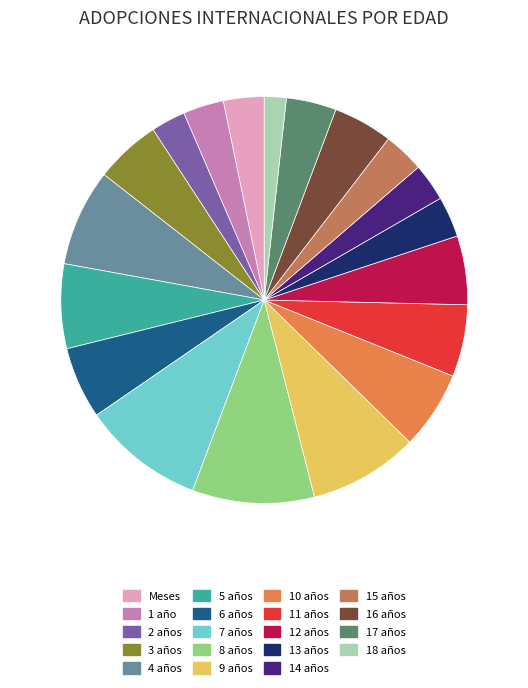

Combined, do Meses and 9 años account for over 50%?

No